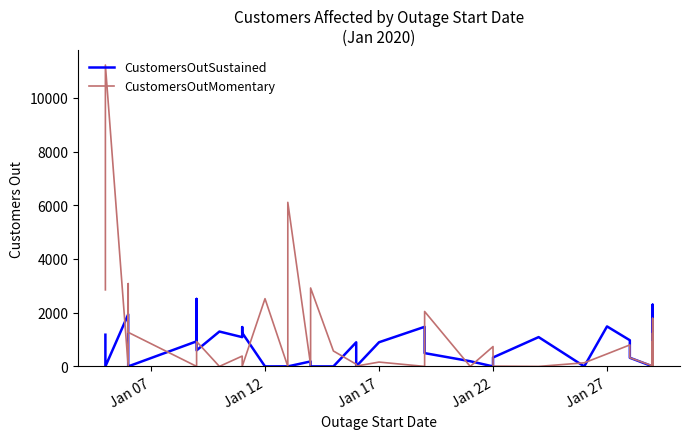

How many categories are shown in the chart?

39